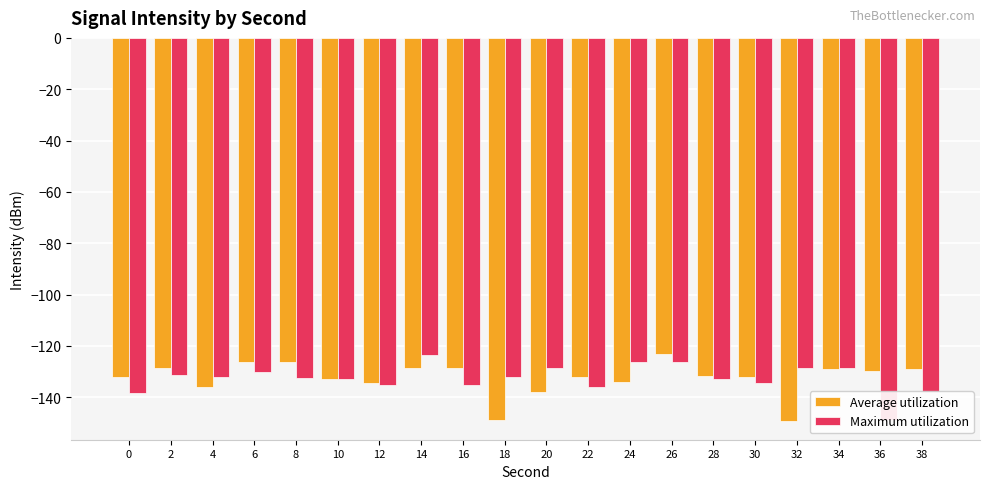

How many data points does each series have?

20